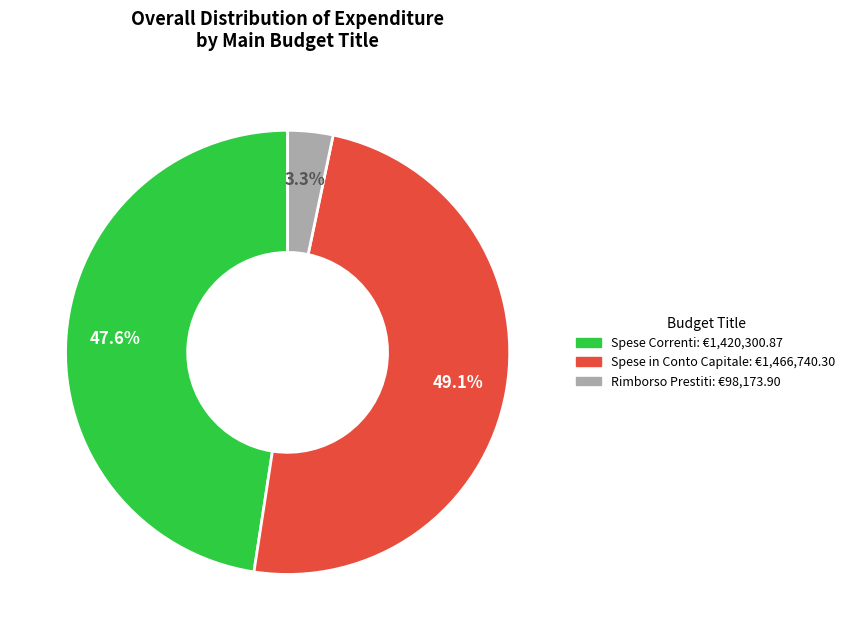

Is there a majority slice in this chart?

No